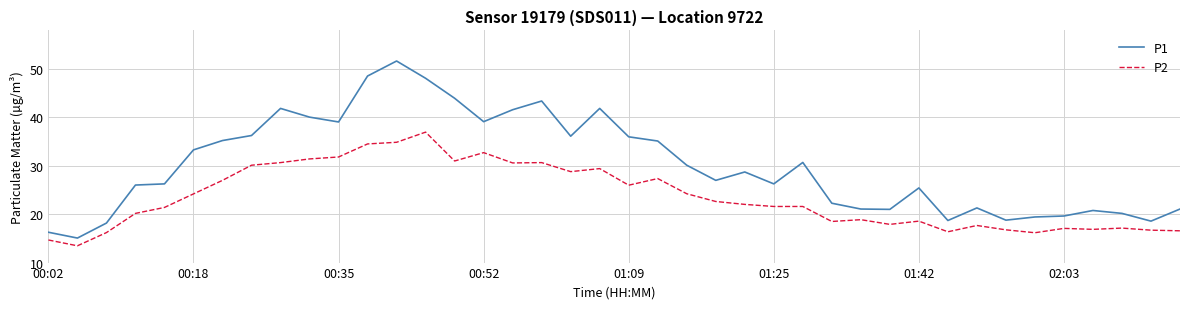

Rank the series by their average value, from highest to lowest.

P1, P2